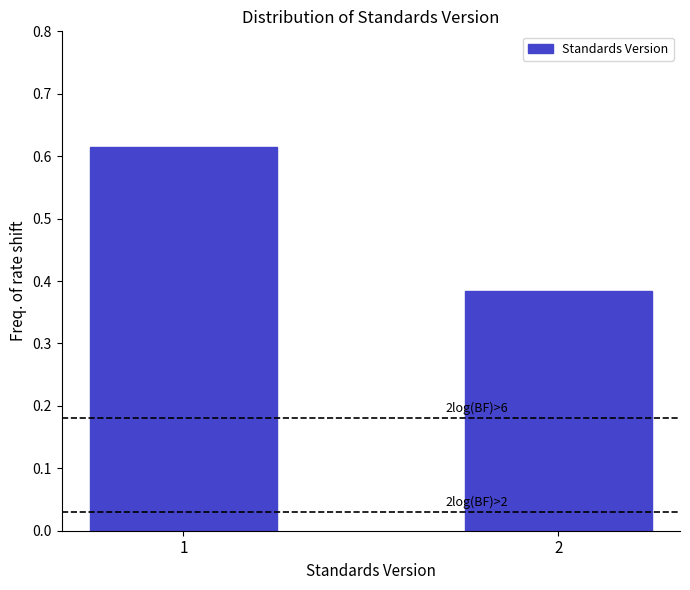

True or false: the data shows 0.1 at 2.

False